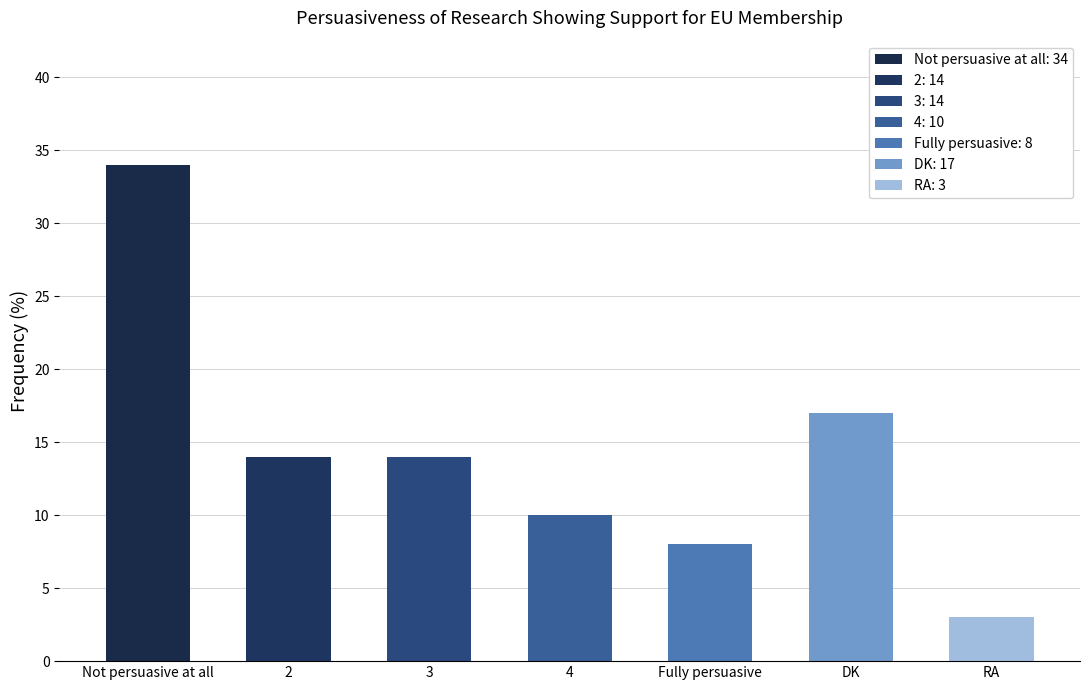

What is the value of the 3rd bar from the left?

14